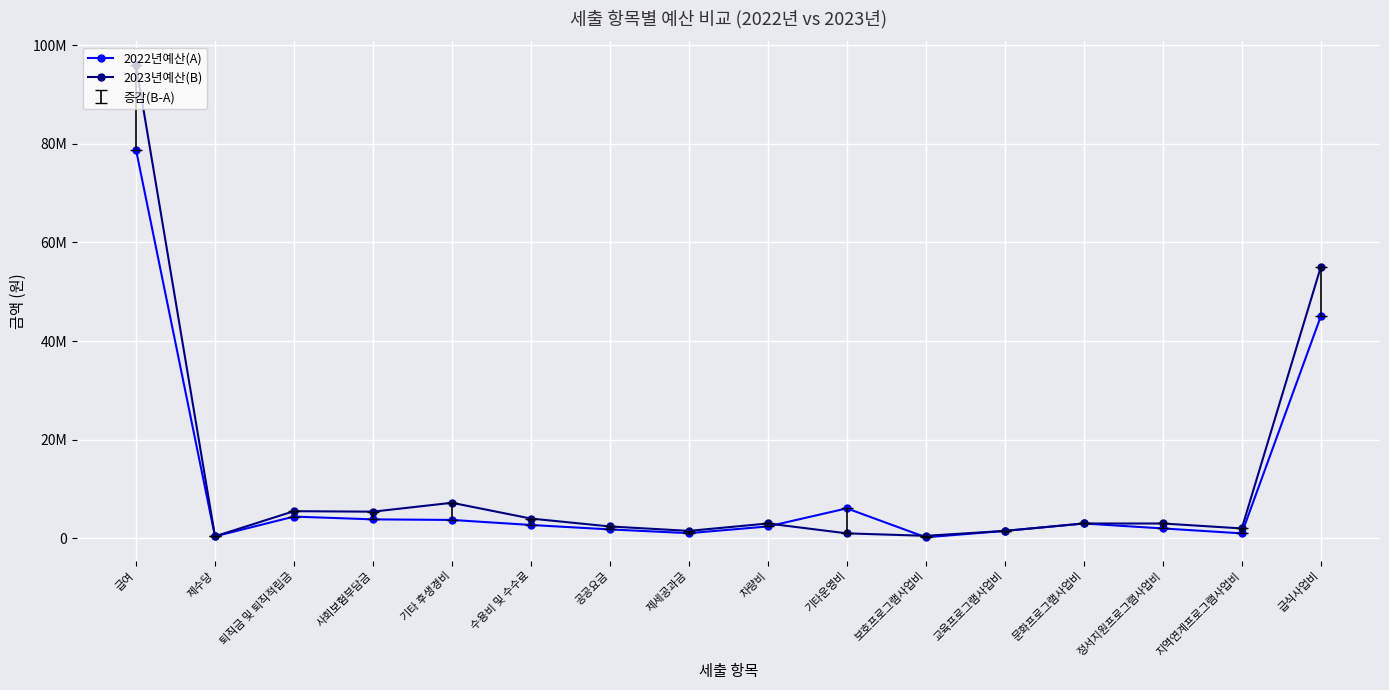

Between which two adjacent categories do 2022년예산(A) and 2023년예산(B) first intersect?

차량비 and 기타운영비